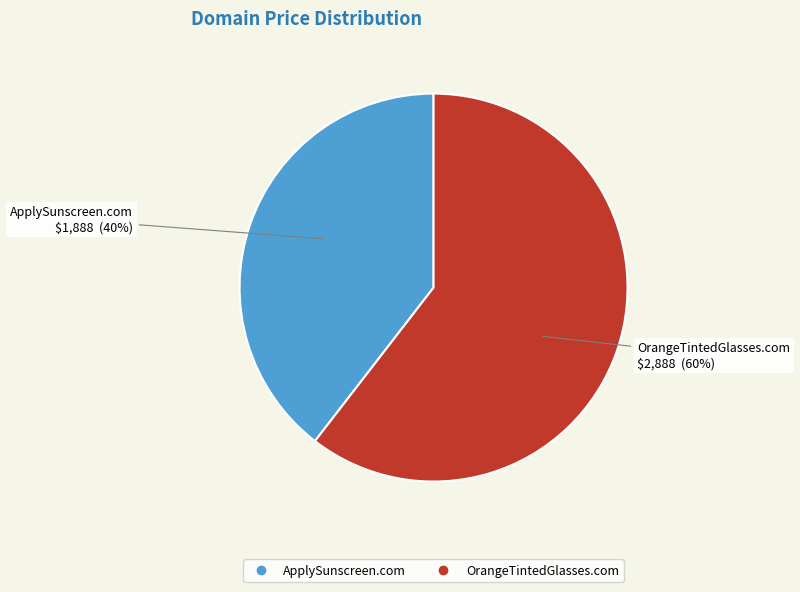

Between OrangeTintedGlasses.com and ApplySunscreen.com, which is larger?

OrangeTintedGlasses.com